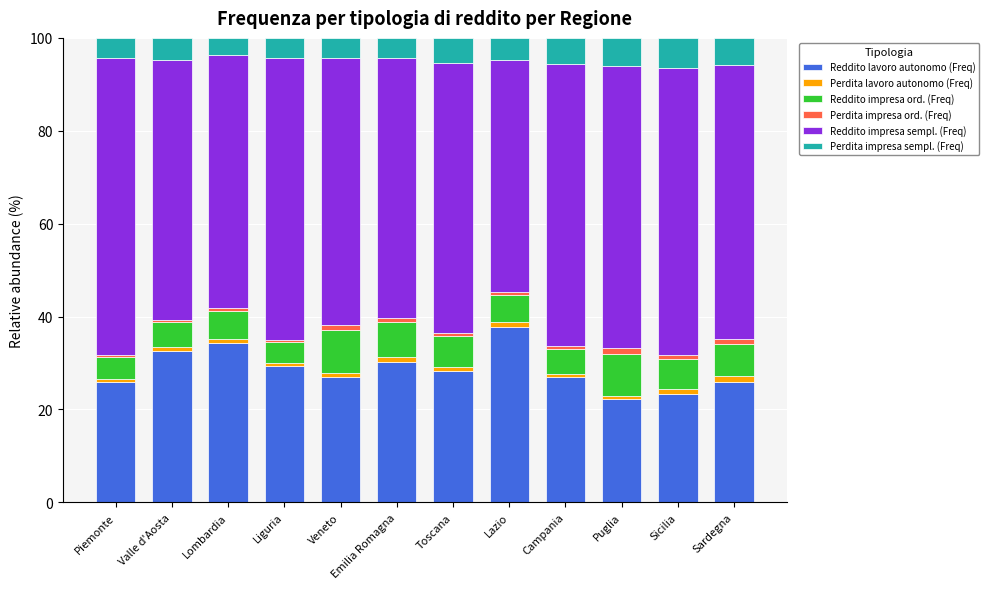

What is the maximum value for Reddito lavoro autonomo (Freq)?

37.8